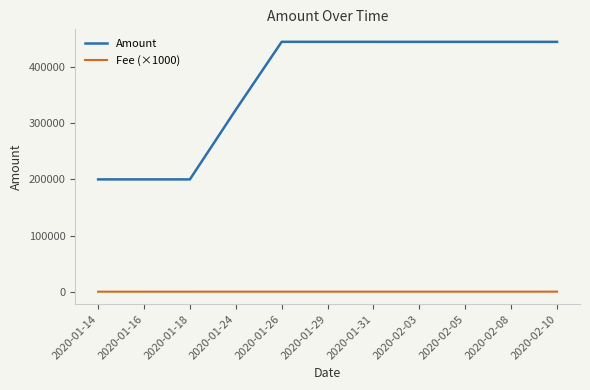

What is the minimum value shown in the chart?

29.4